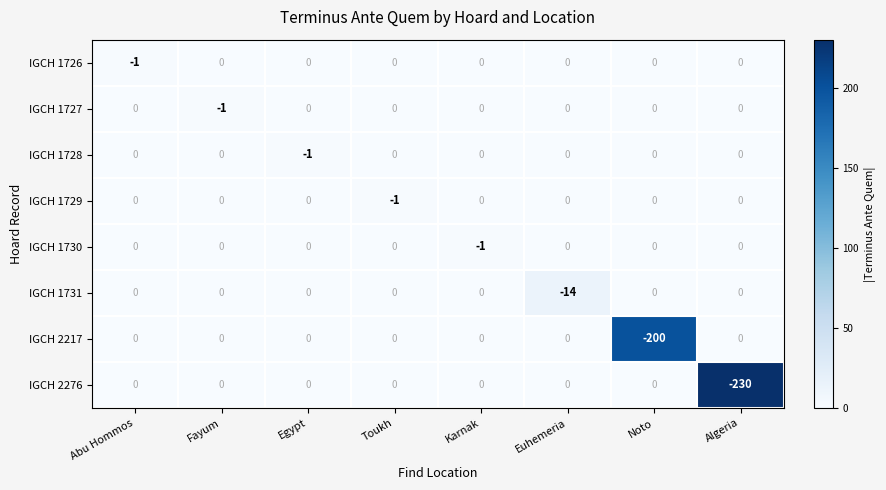

At which label is IGCH 1731 closest to -7?

Abu Hommos